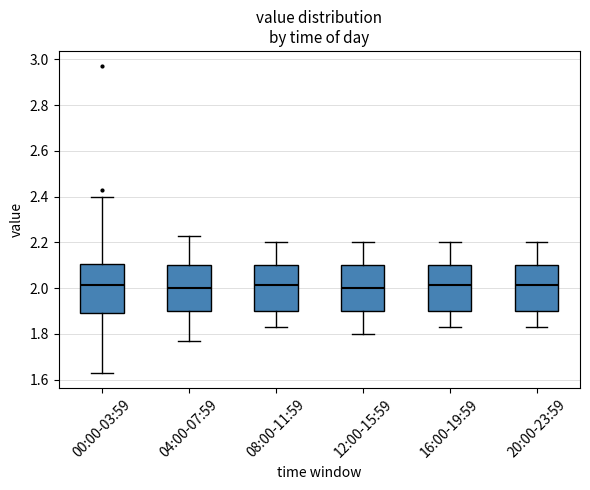

Reading left to right, transcribe this box plot: for each box, give where its median line is, the range the box spans, and where its two whiskers end, as read against the y-axis. The values are not printed on the chart, so give them approximately, as read against the axis.

00:00-03:59: median 2.02, box 1.90 to 2.10, whiskers 1.64 to 2.40
04:00-07:59: median 2.00, box 1.90 to 2.10, whiskers 1.78 to 2.24
08:00-11:59: median 2.02, box 1.90 to 2.10, whiskers 1.84 to 2.20
12:00-15:59: median 2.00, box 1.90 to 2.10, whiskers 1.80 to 2.20
16:00-19:59: median 2.02, box 1.90 to 2.10, whiskers 1.84 to 2.20
20:00-23:59: median 2.02, box 1.90 to 2.10, whiskers 1.84 to 2.20